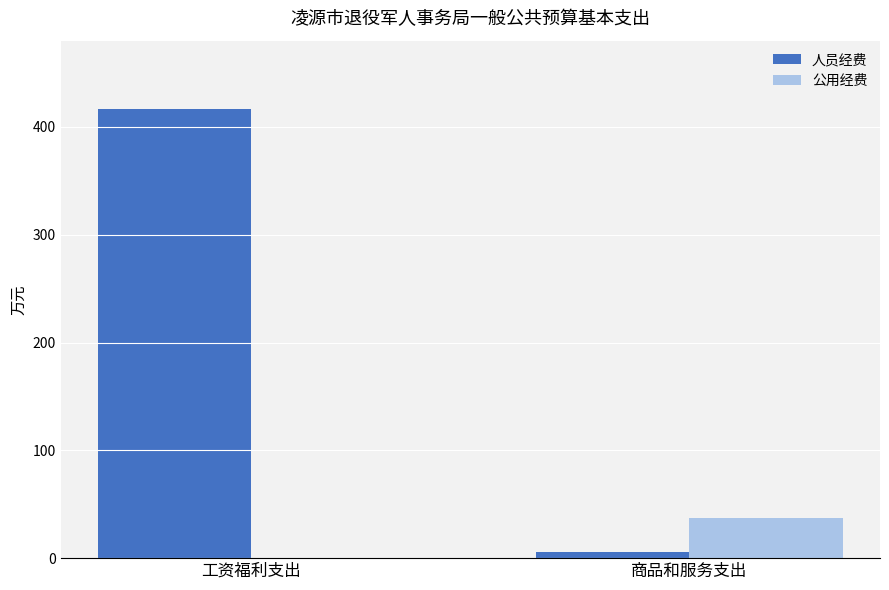

What is the average value of the 人员经费 series?

210.9